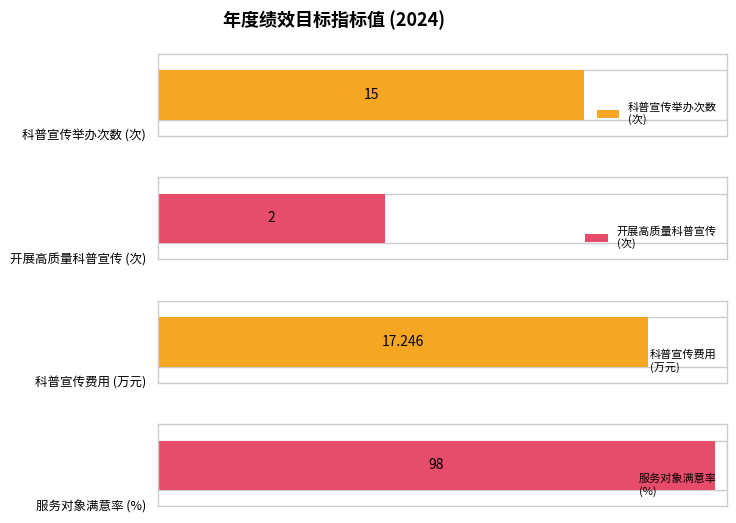

Reading left to right, list all the values displayed in this chart.

Average utilization: 15.0	2.0	17.2	98.0
Maximum utilization: 15.0	2.0	17.2	98.0